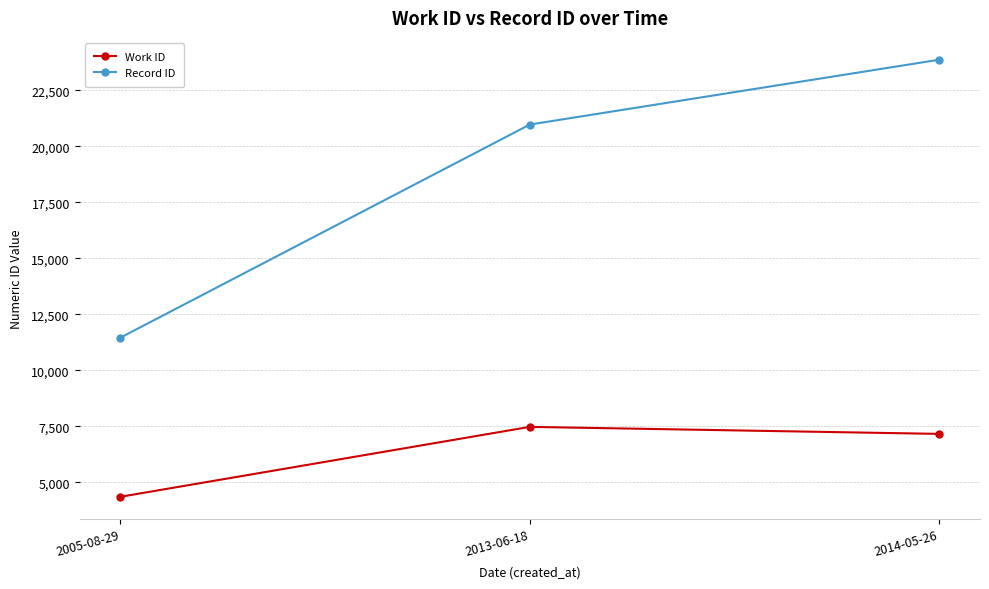

Reading left to right, transcribe all the data shown in this chart.

Work ID: 2005-08-29=4356	2013-06-18=7476	2014-05-26=7163
Record ID: 2005-08-29=11460	2013-06-18=20970	2014-05-26=23863